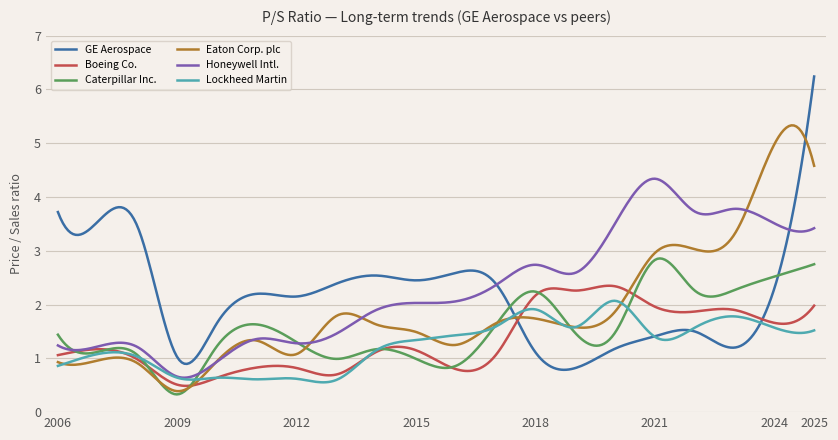

What is the lowest value of the Caterpillar Inc. series?

0.3